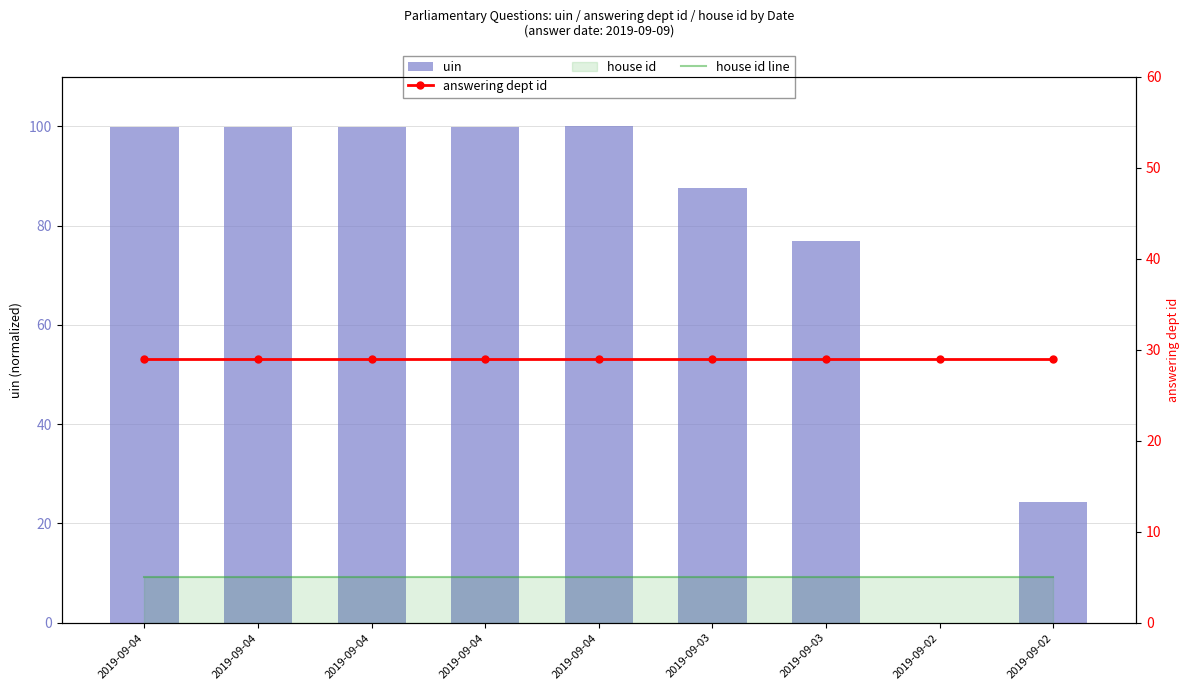

Which has a higher value, 2019-09-03 or 2019-09-04?

2019-09-04